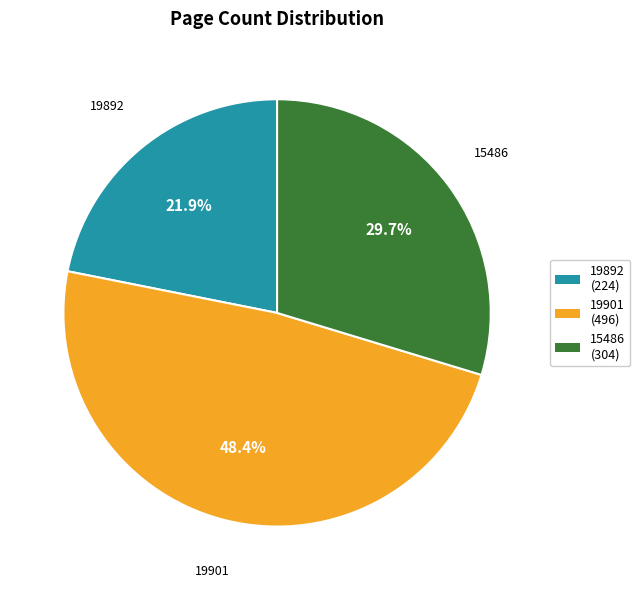

Rank the categories by value from lowest to highest.

19892, 15486, 19901